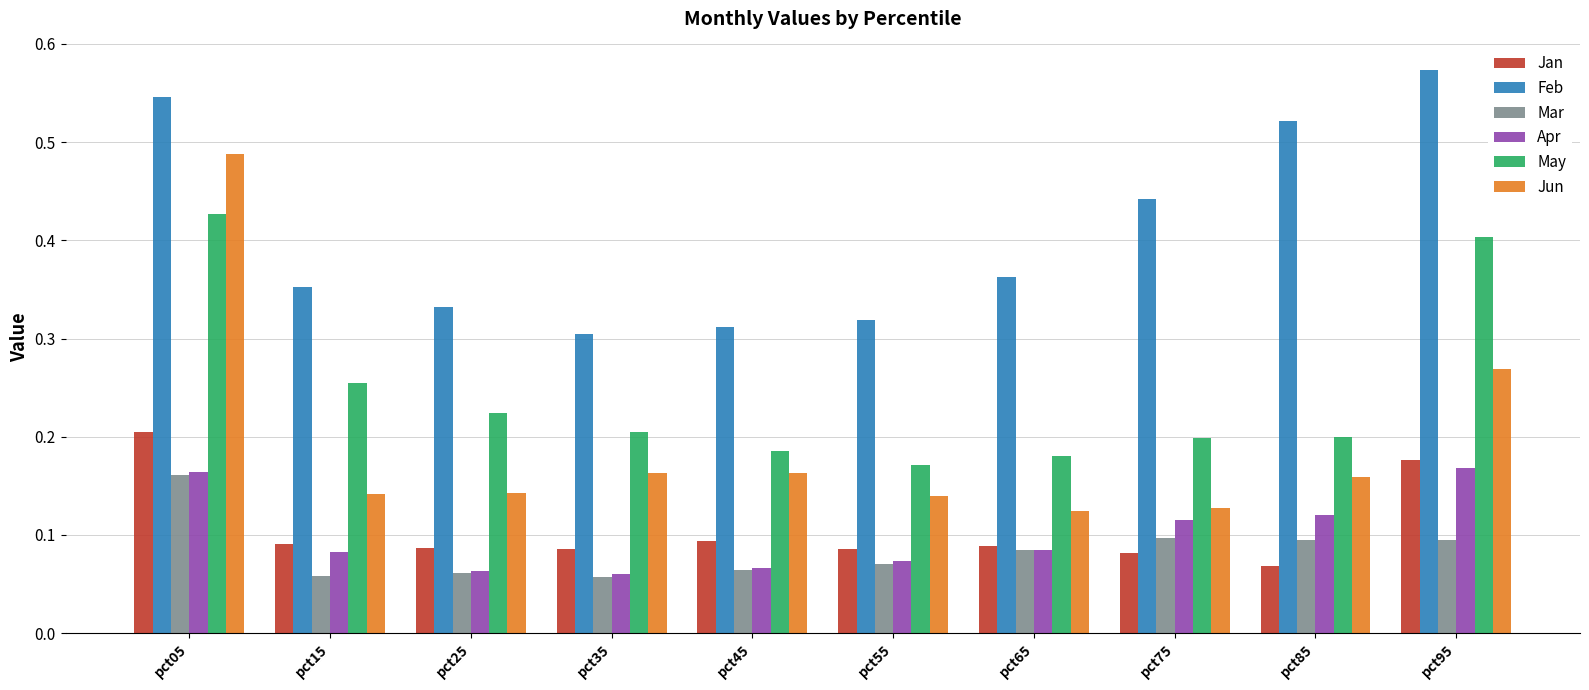

What is the sum of all Apr values?

1.0